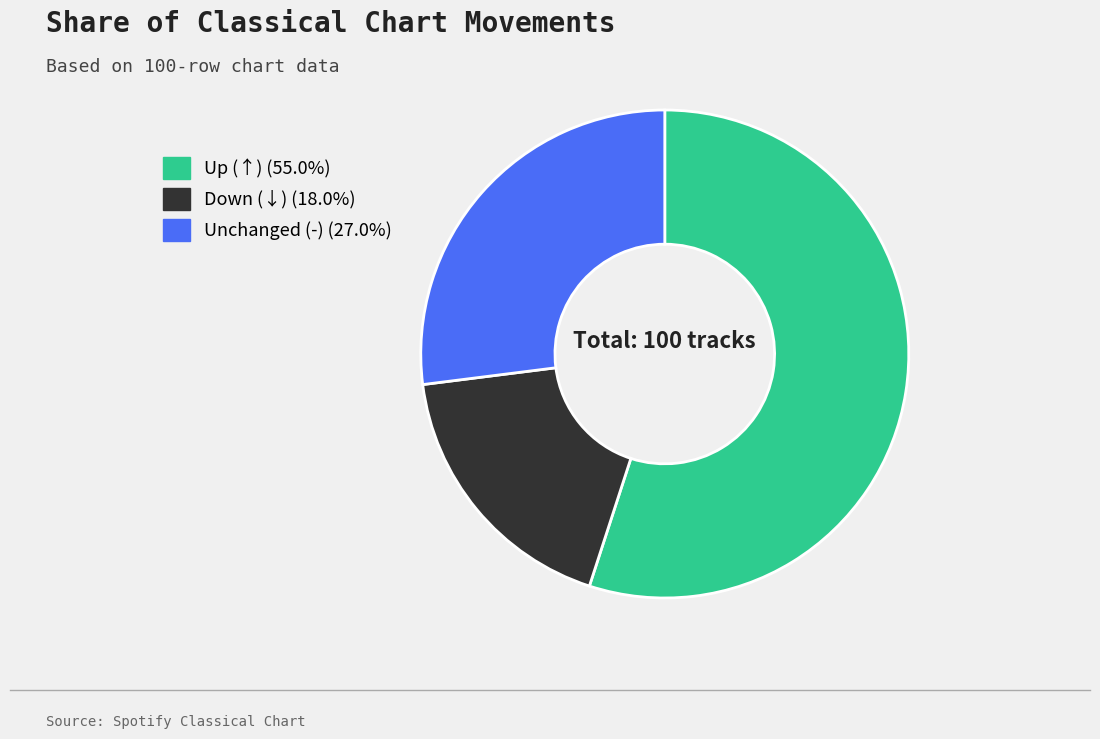

Is there any slice that represents more than half of the pie?

Yes